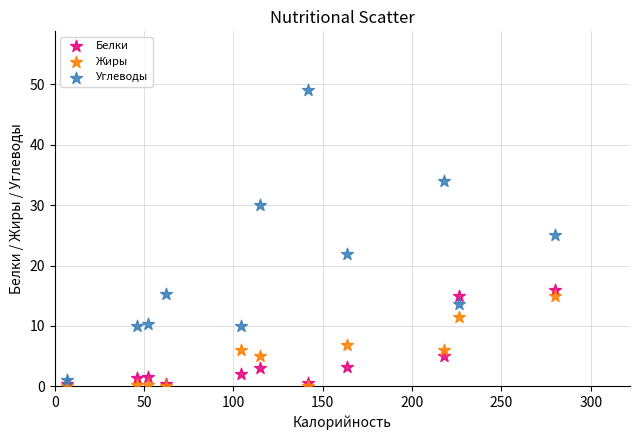

Which series reaches the maximum Y coordinate?

Углеводы